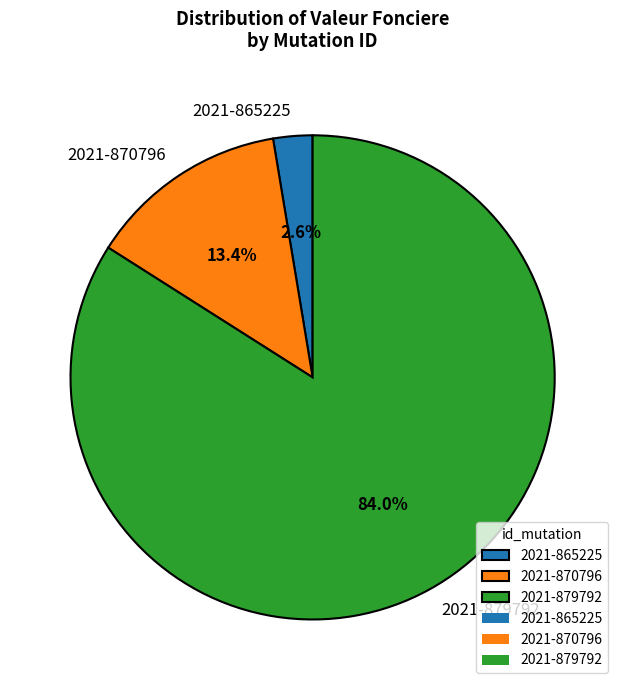

True or false: 2021-879792 accounts for 98% of the total.

False